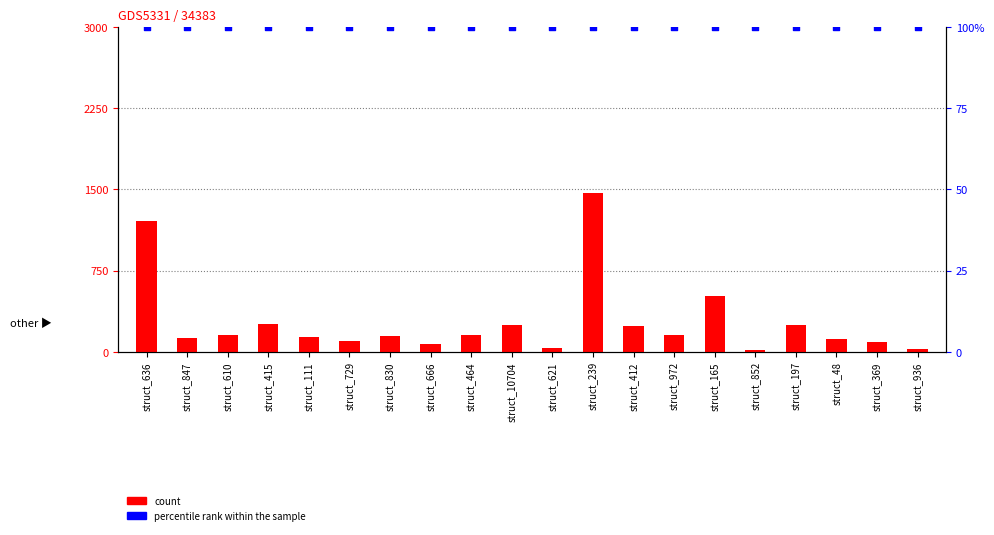

Is the value of count at struct_415 greater than the value of percentile rank within the sample at struct_464?

Yes